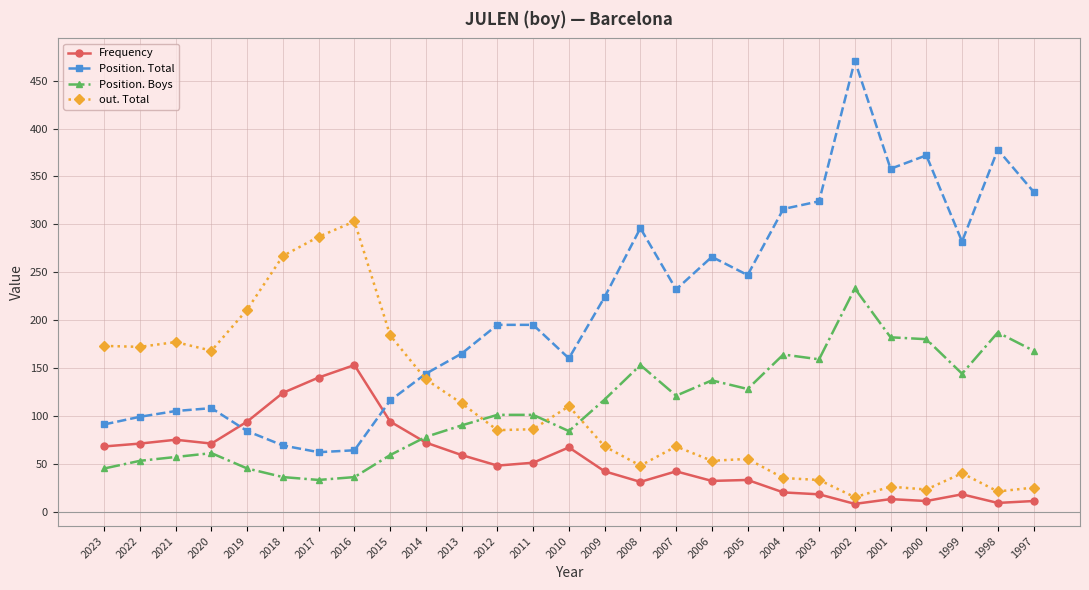

What is the total value across all series at 2011?

433